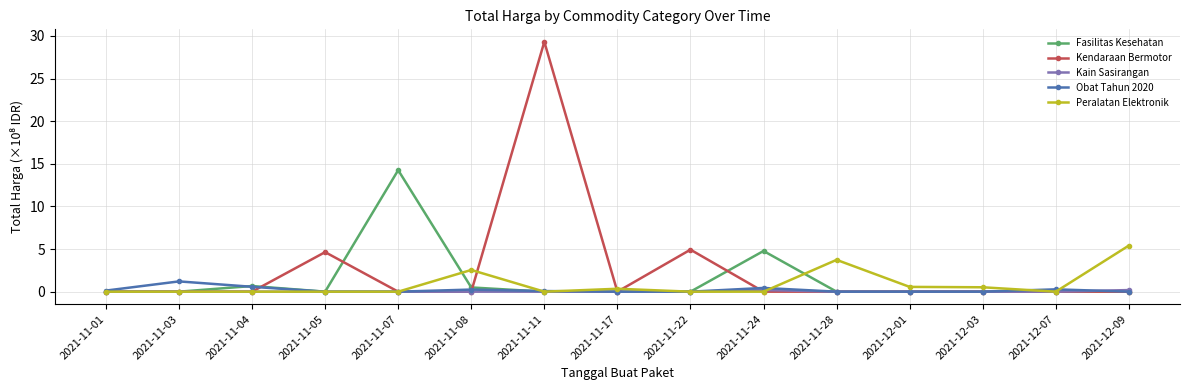

What is the label of the 13th point from the left?

2021-12-03